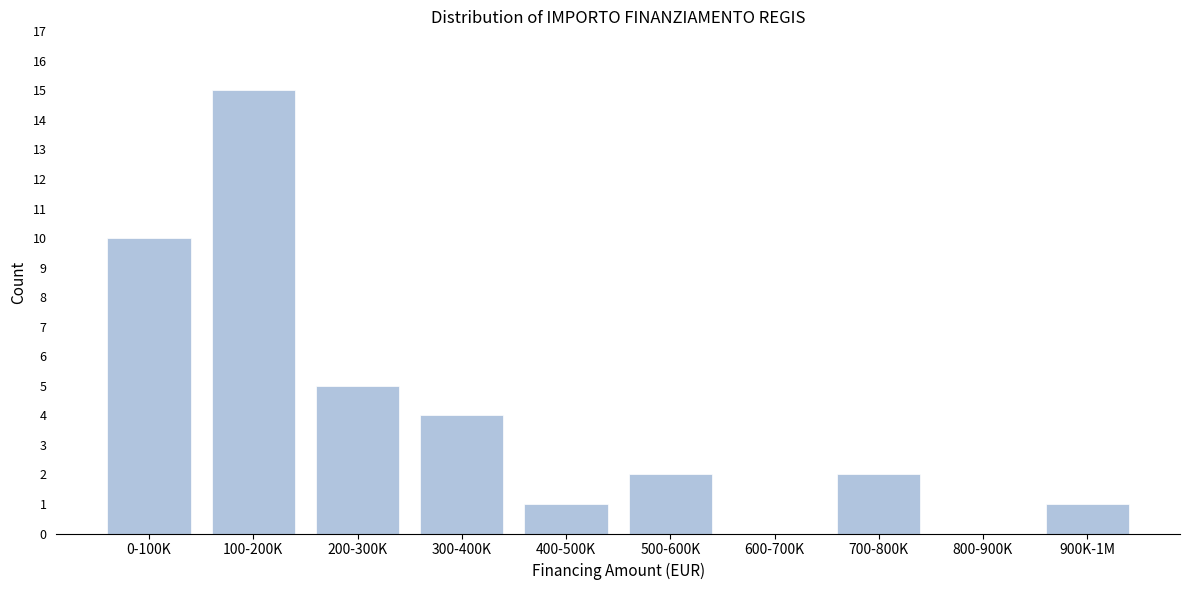

Reading left to right, what are all the values shown in this chart?

0-100K=10	100-200K=15	200-300K=5	300-400K=4	400-500K=1	500-600K=2	600-700K=0	700-800K=2	800-900K=0	900K-1M=1